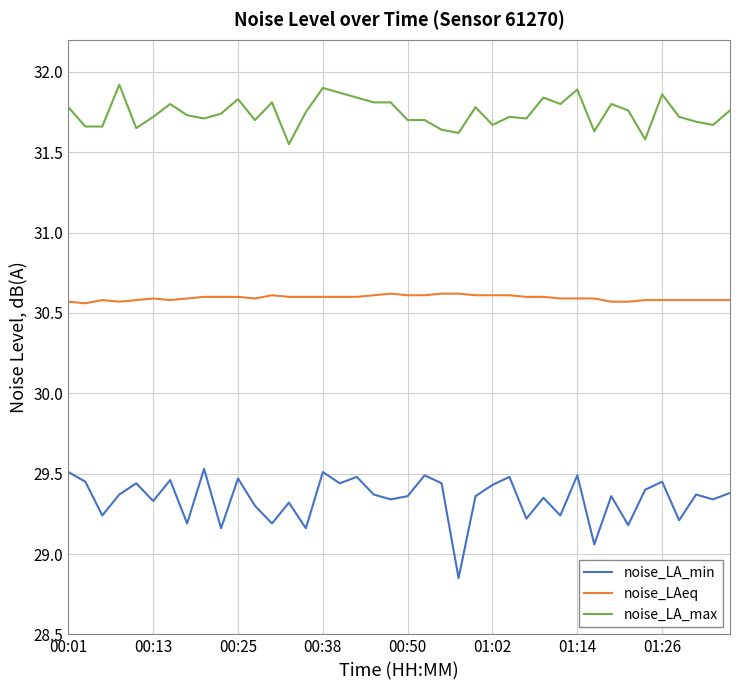

True or false: noise_LAeq and noise_LA_max cross at least once.

False